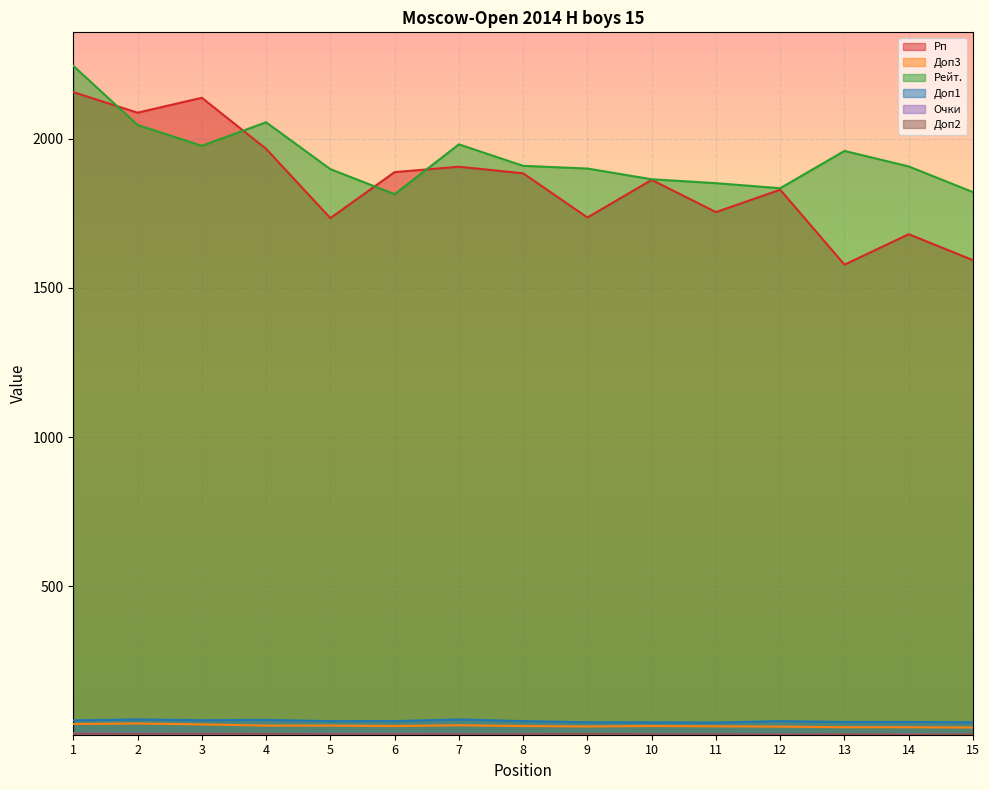

How many lines are shown in the chart?

6